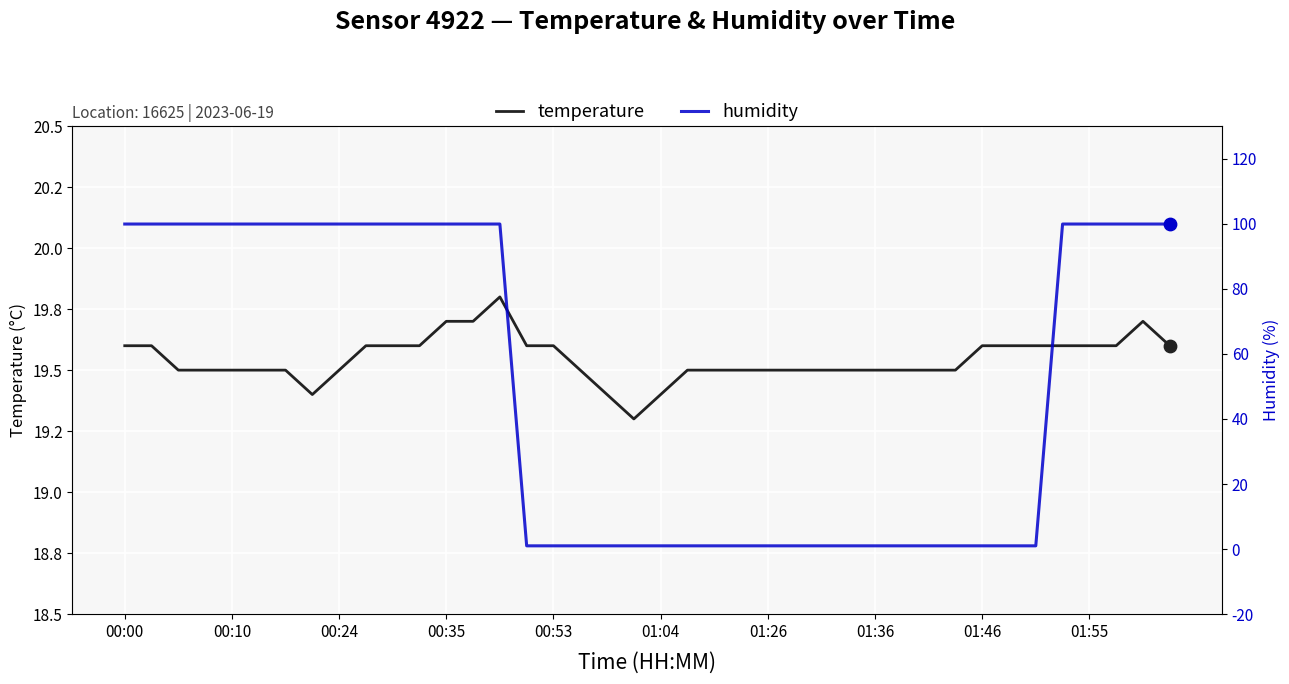

At how many categories does at least one series exceed 85?

20